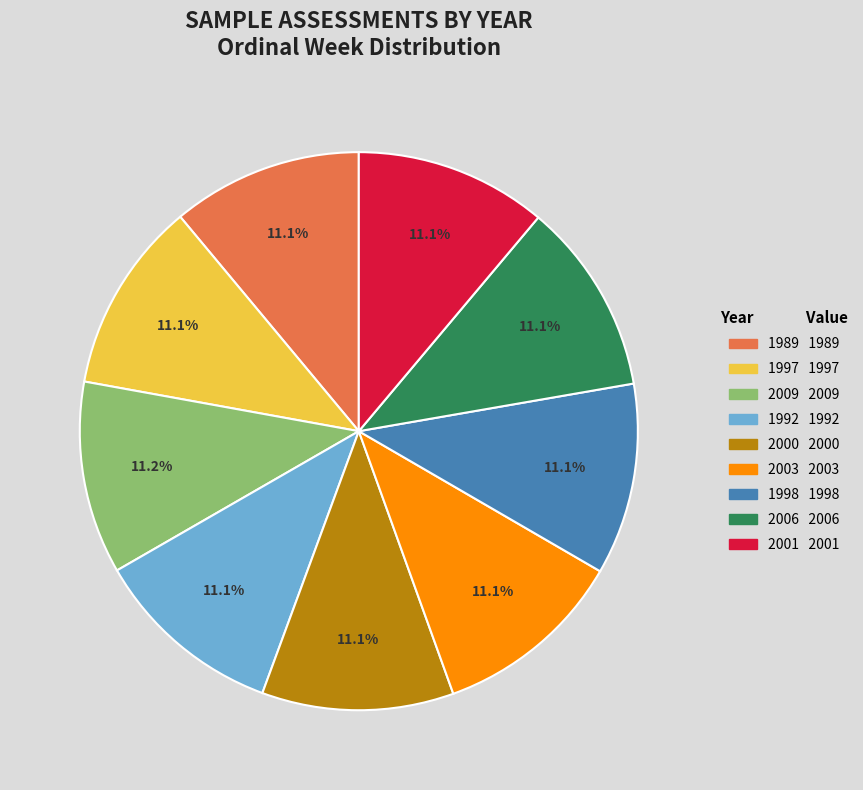

Is the sum of 2000 and 2006 greater than half?

No